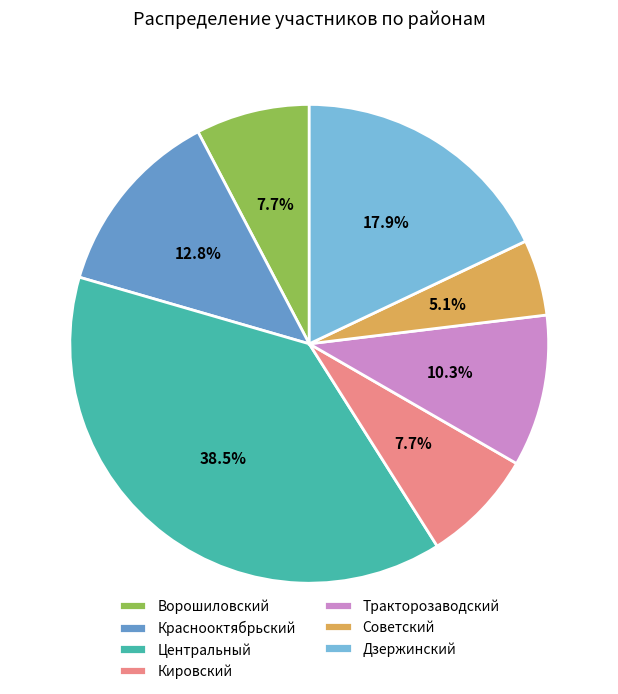

What percentage is NOT represented by Советский?

94.9%